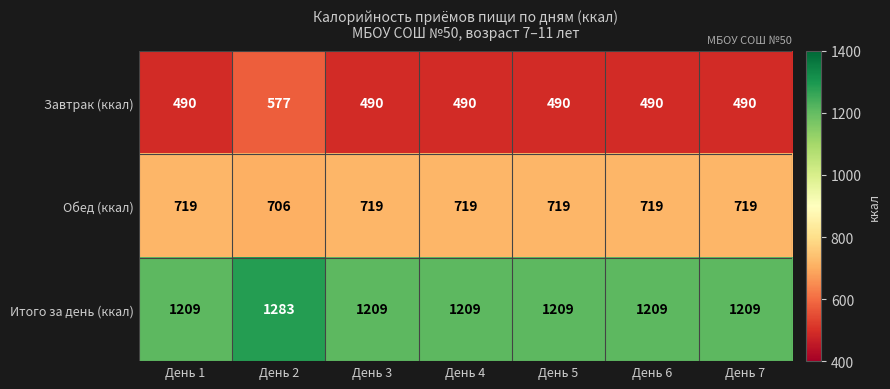

Is it true that Завтрак (ккал) equals 490 at День 3?

True